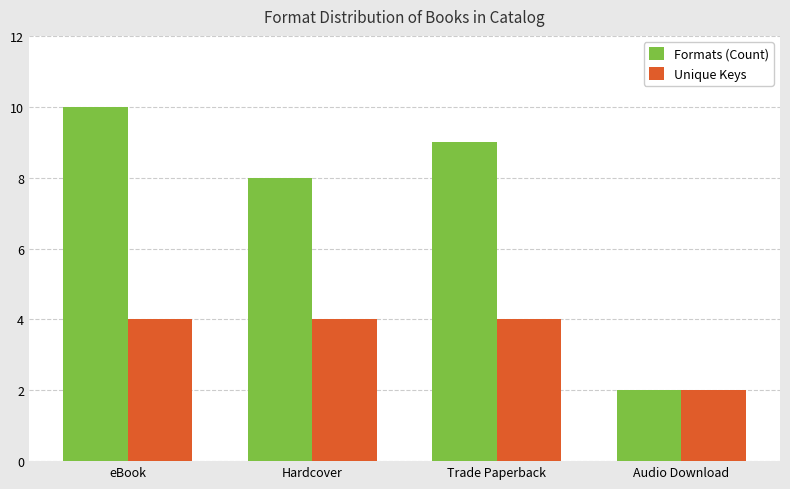

How many bars are there in total?

8